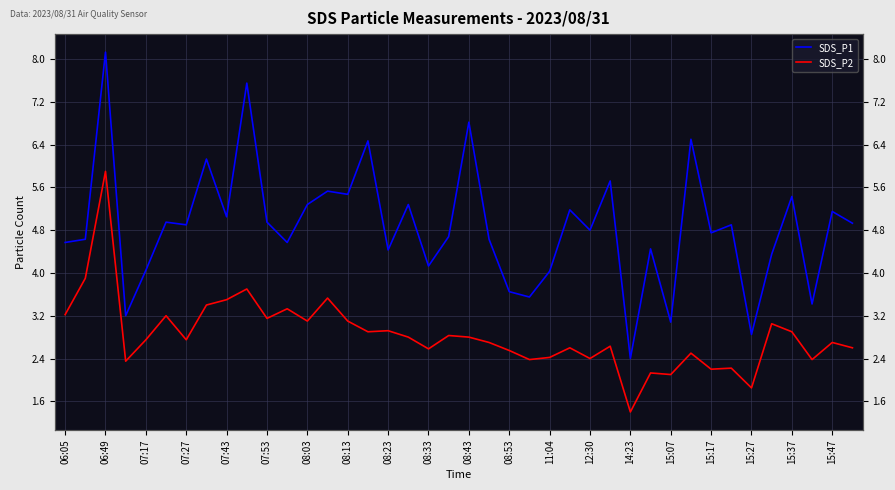

What is the label of the 35th point from the right?

07:53